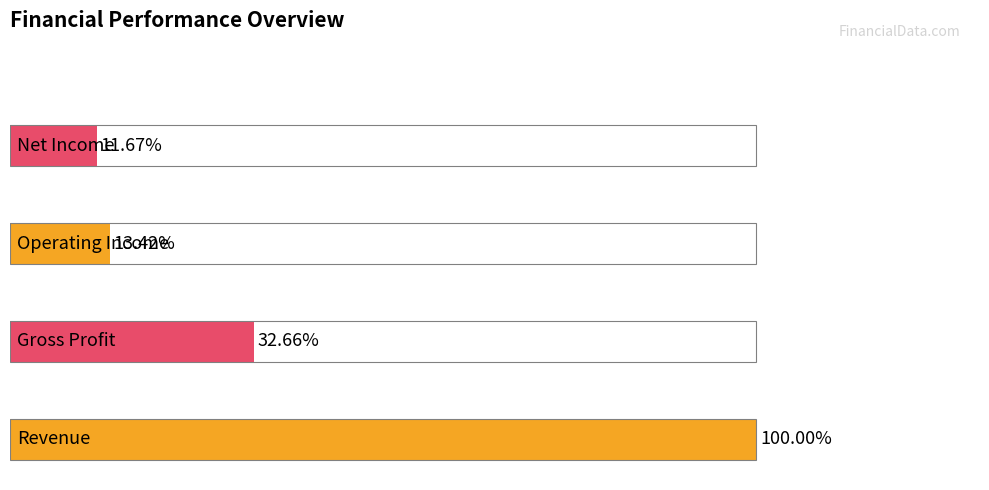

The value of Gross Profit at 2020-03-31 is 8985768. True or false?

False